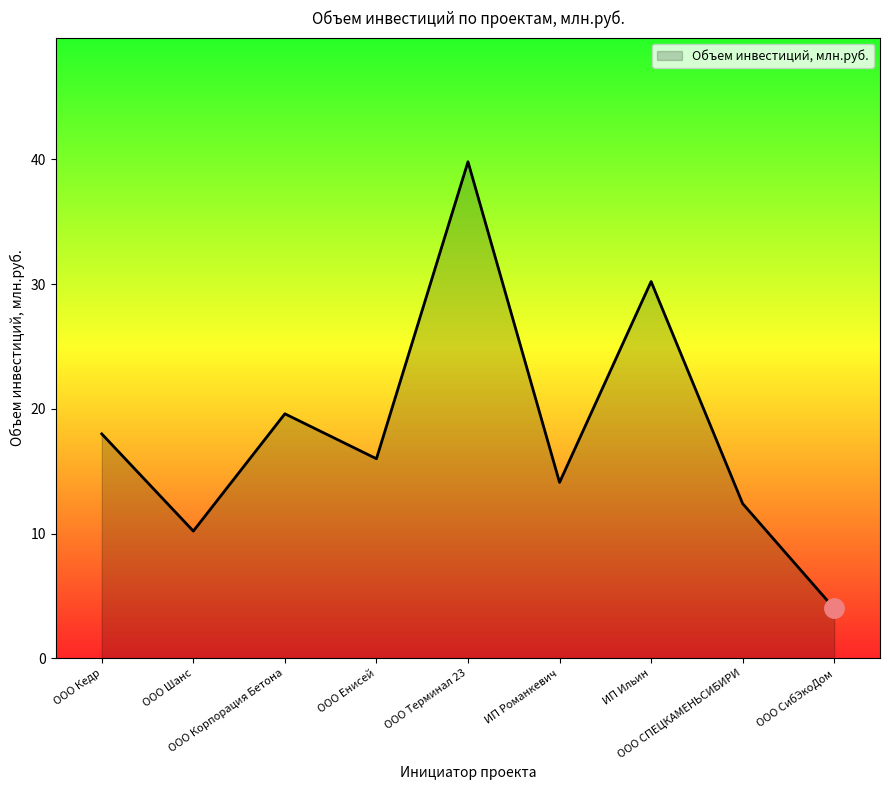

What is the sum of the values at ООО Терминал 23 and ООО Шанс?

50.0